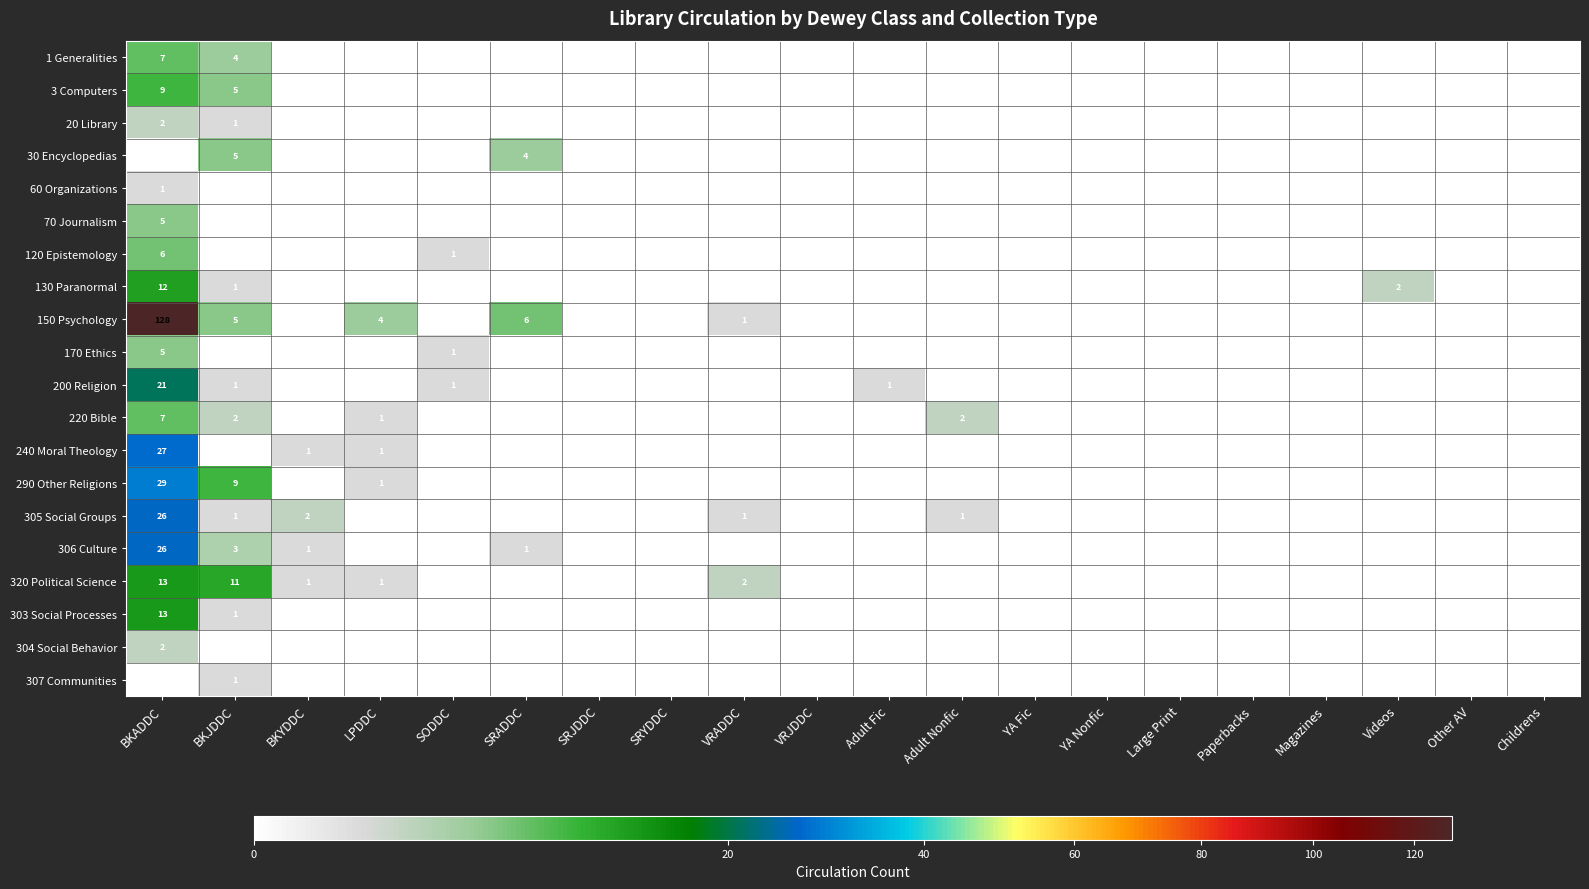

True or false: 320 Political Science has a value of 1 at VRADDC.

False